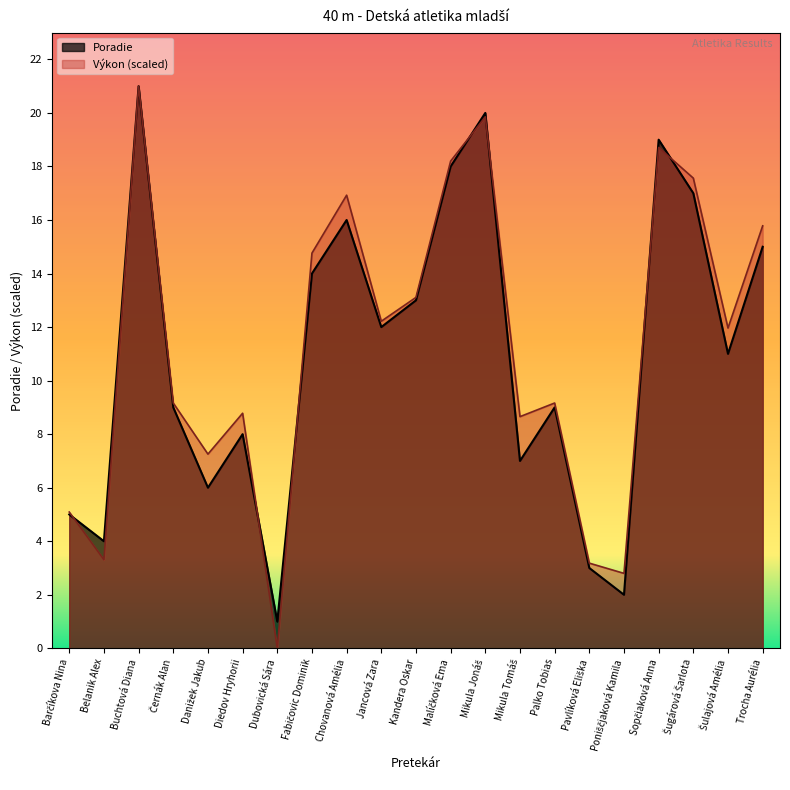

True or false: Výkon and Poradie cross at least once.

True